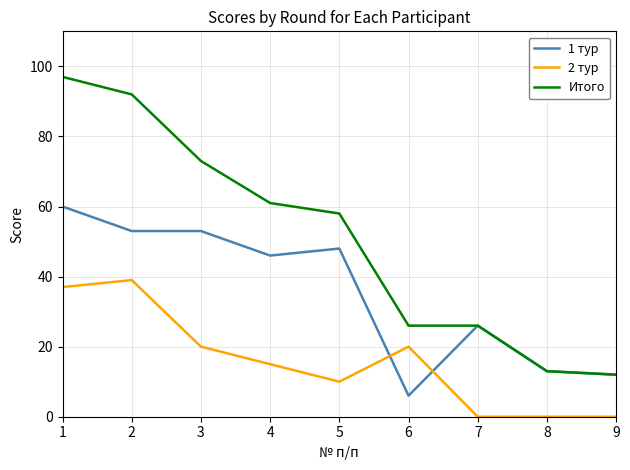

What is the maximum value shown in the chart?

97